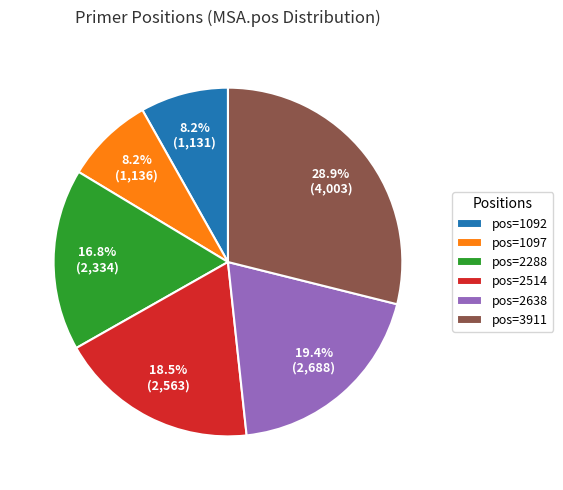

Is there any slice that represents more than half of the pie?

No